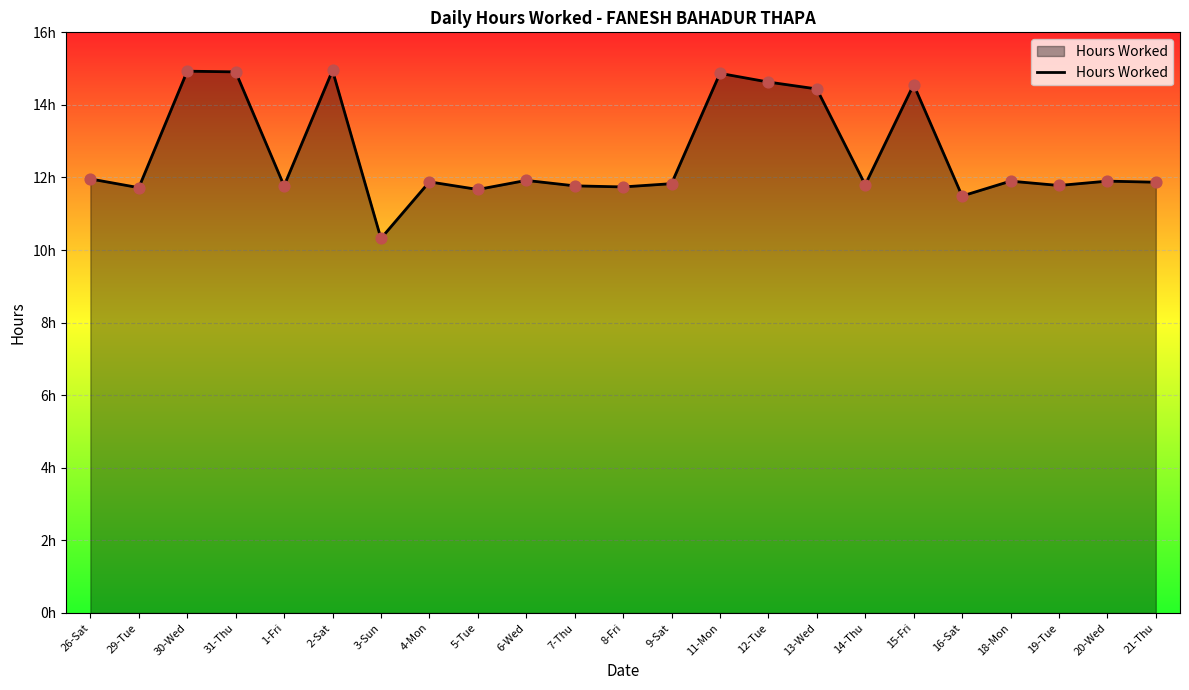

What is the change in value from 2-Sat to 7-Thu?

-3.2